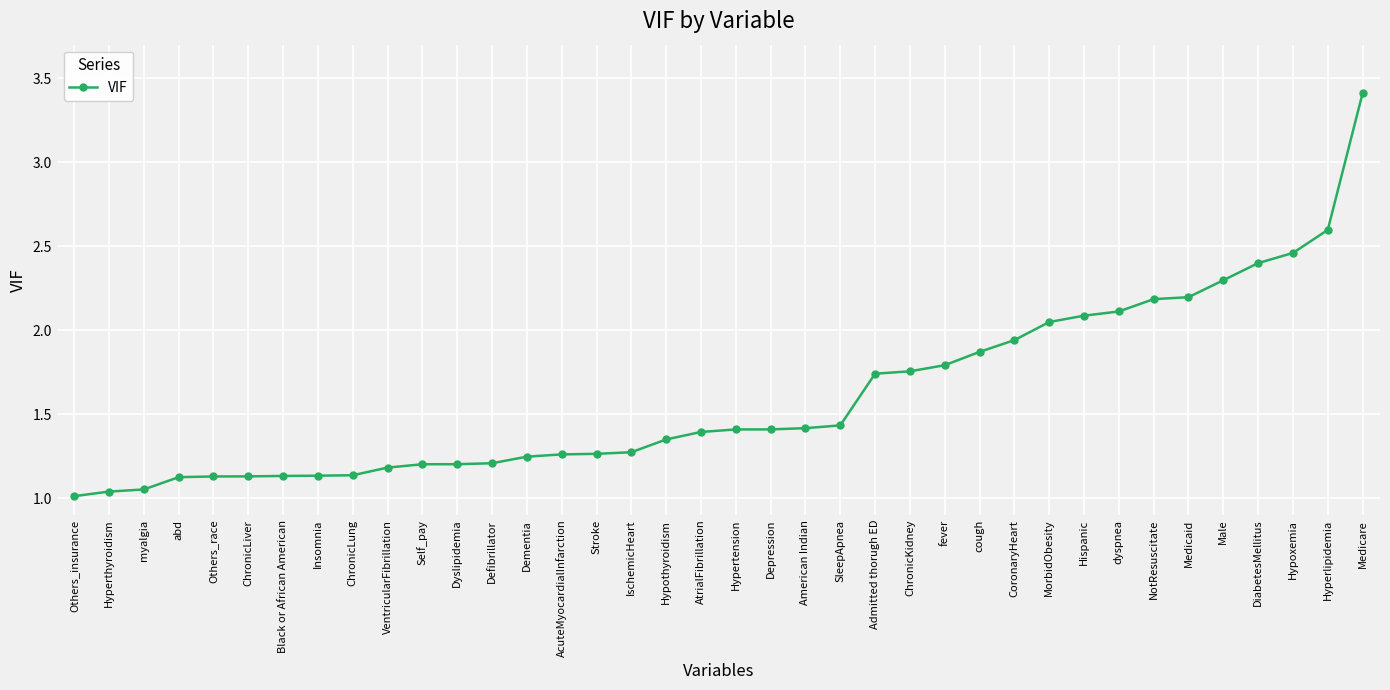

What is the average value?

1.6